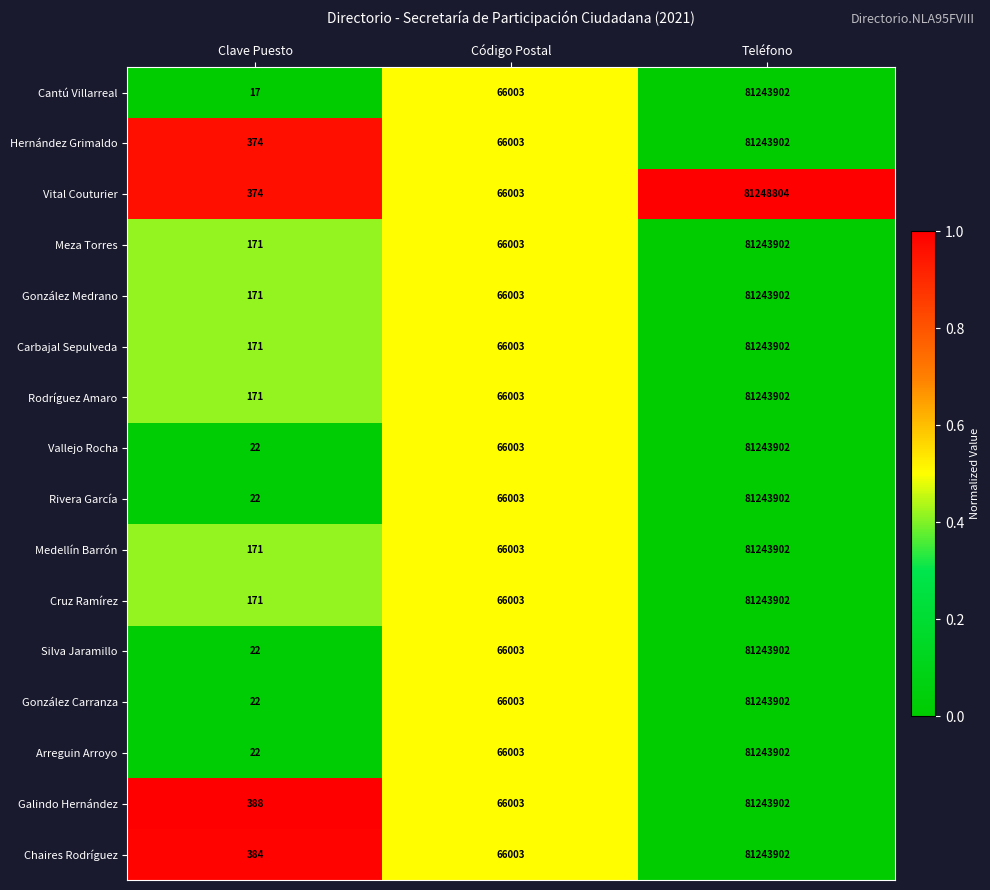

The value of Galindo Hernández at Clave Puesto is 388. True or false?

True